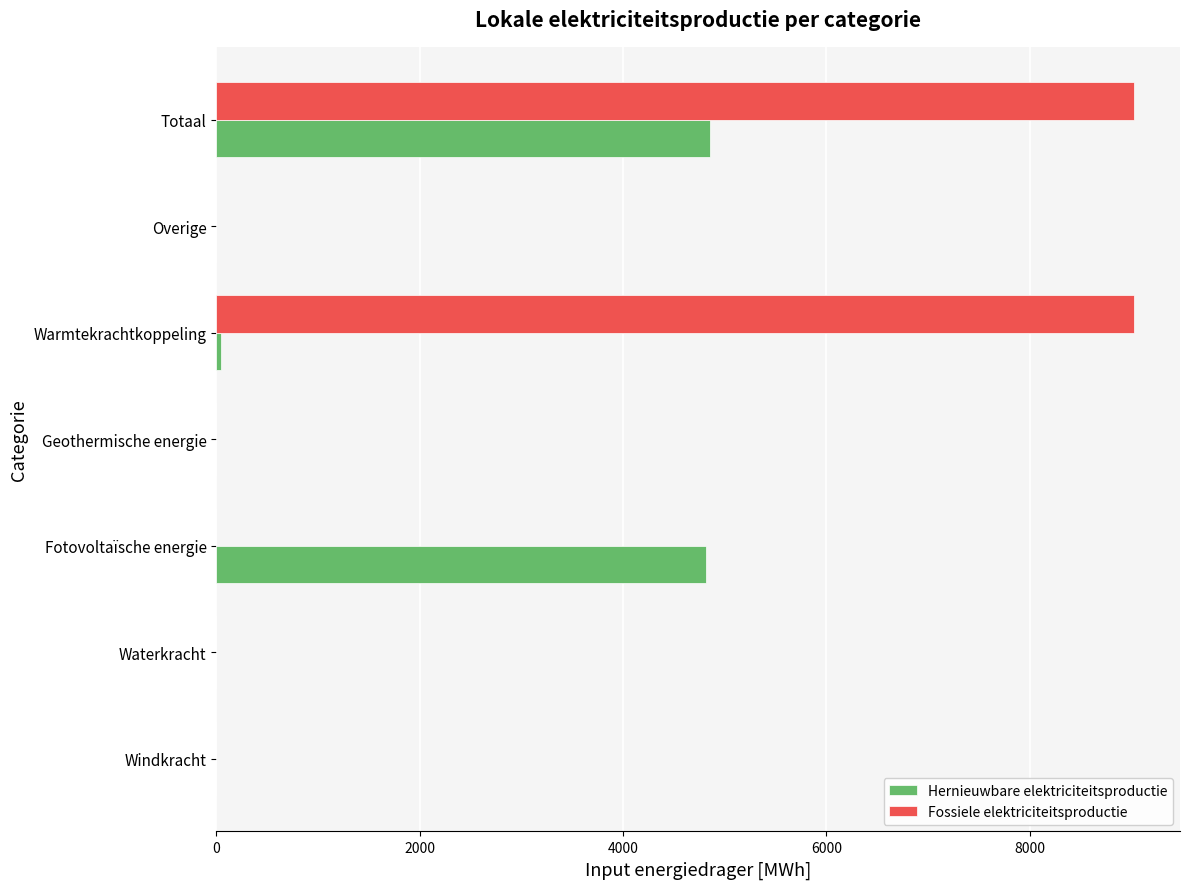

Between Windkracht and Warmtekrachtkoppeling, which series saw the biggest shift?

Fossiele elektriciteitsproductie